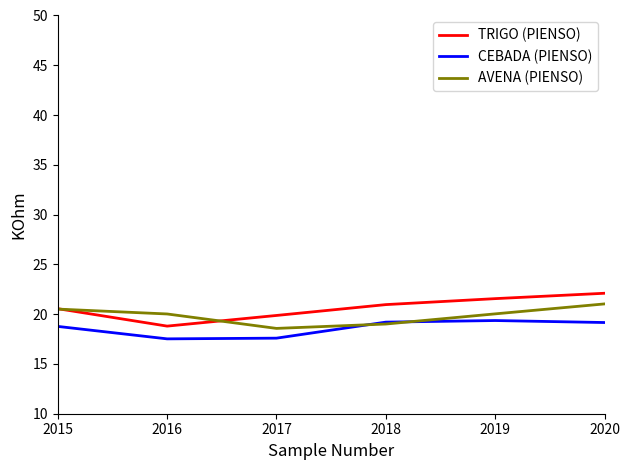

What is the maximum value shown in the chart?

22.1